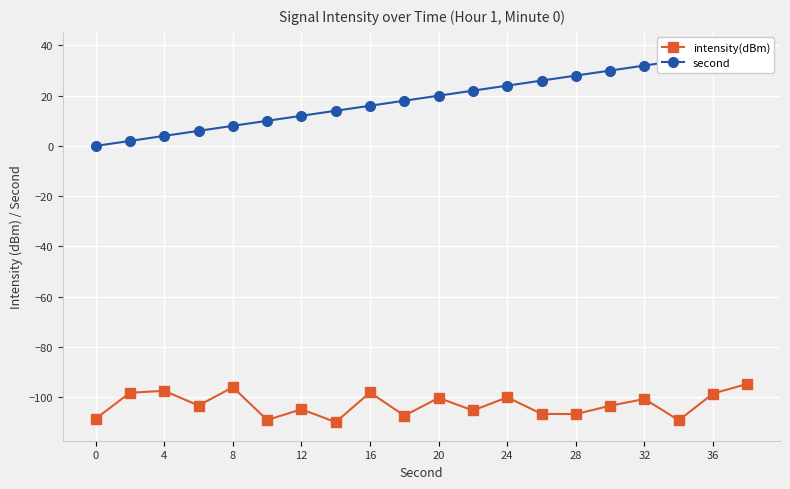

Which series has the widest spread of values?

second